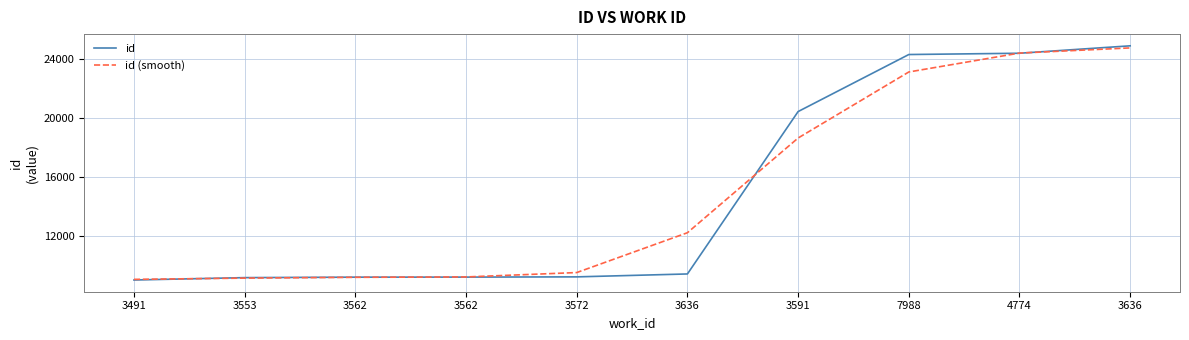

Which has a higher value, 3553 or 3636?

3636